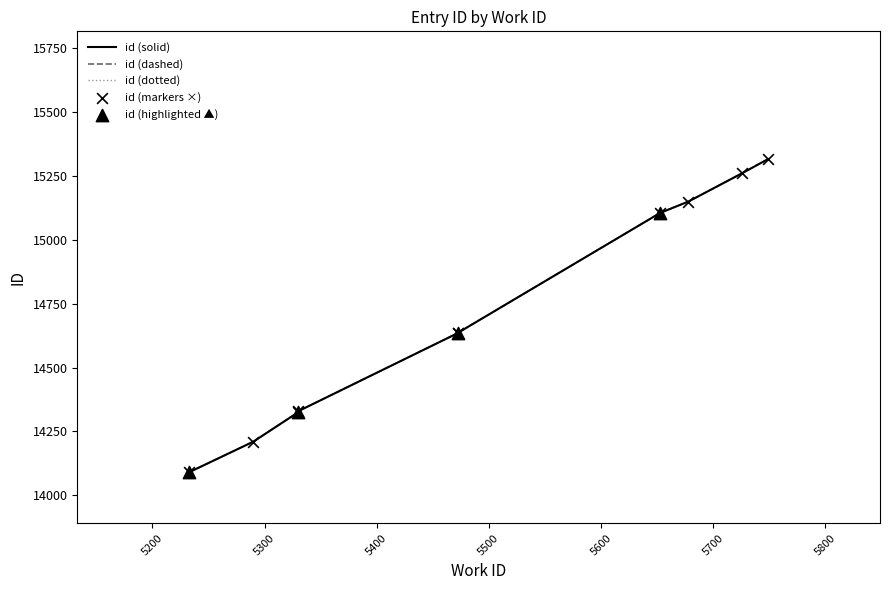

What is the change in value from 5233 to 5749?

+1224